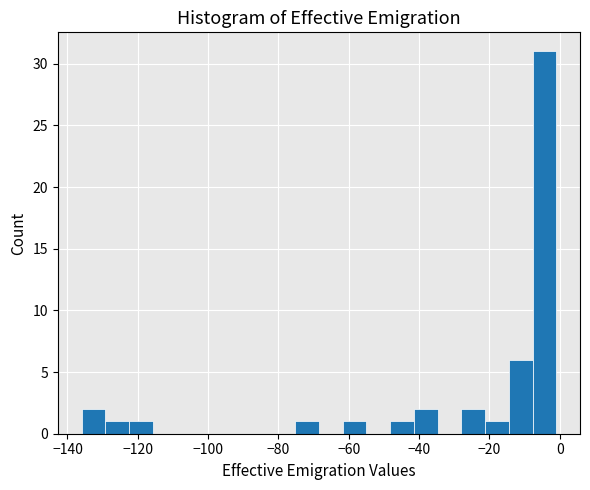

Around what value on the x-axis is the tallest bar? Give the approximate position of its centre, as read against the axis.

-4